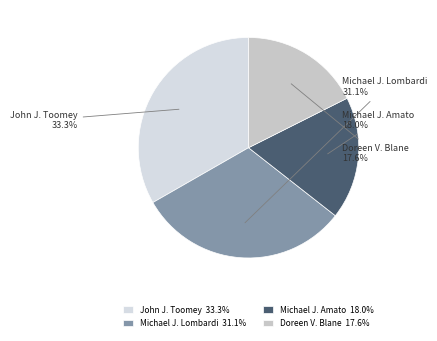

The Michael J. Lombardi slice represents 31% of the pie. True or false?

True